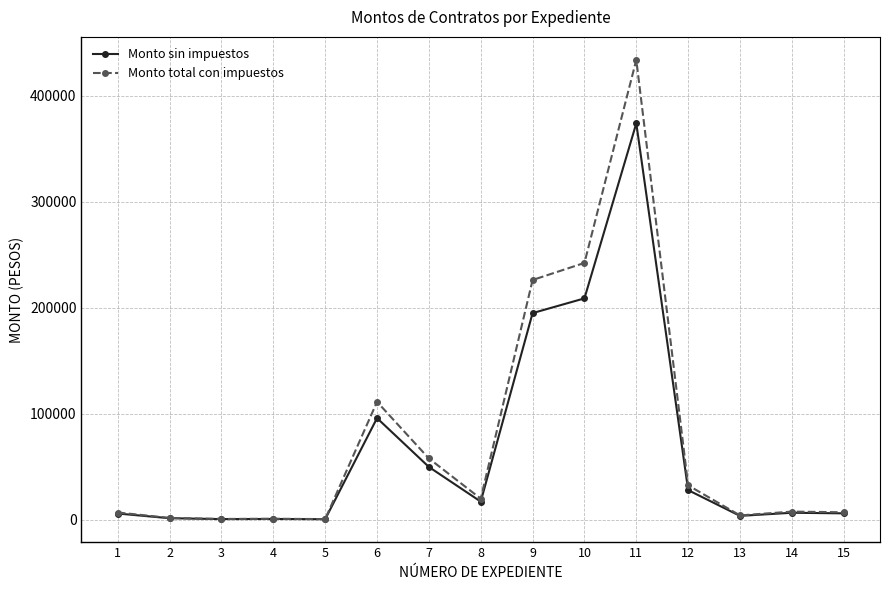

What is the difference between the highest and lowest values at 9?

31212.0